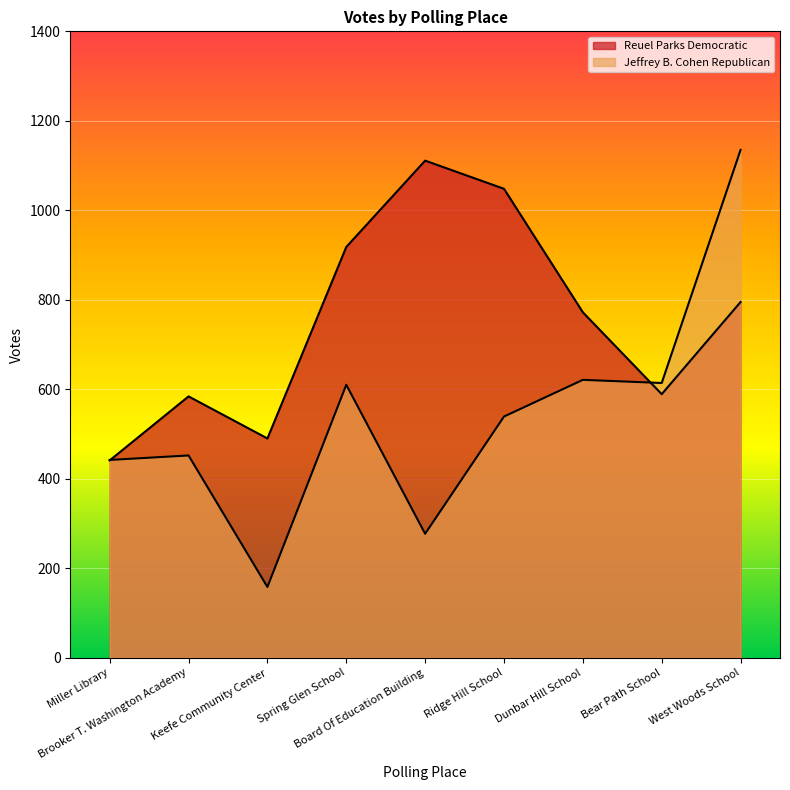

What is the sum of the Jeffrey B. Cohen Republican values at West Woods School and Board Of Education Building?

1412